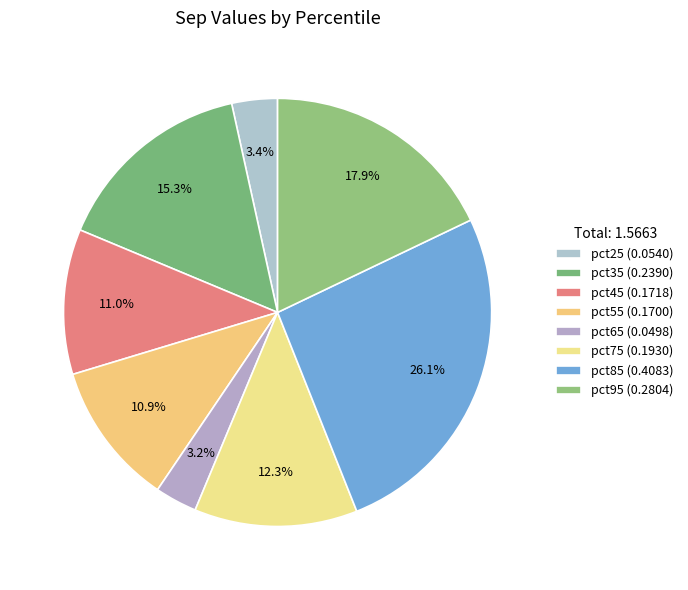

What is the change in value from pct45 to pct95?

+0.1